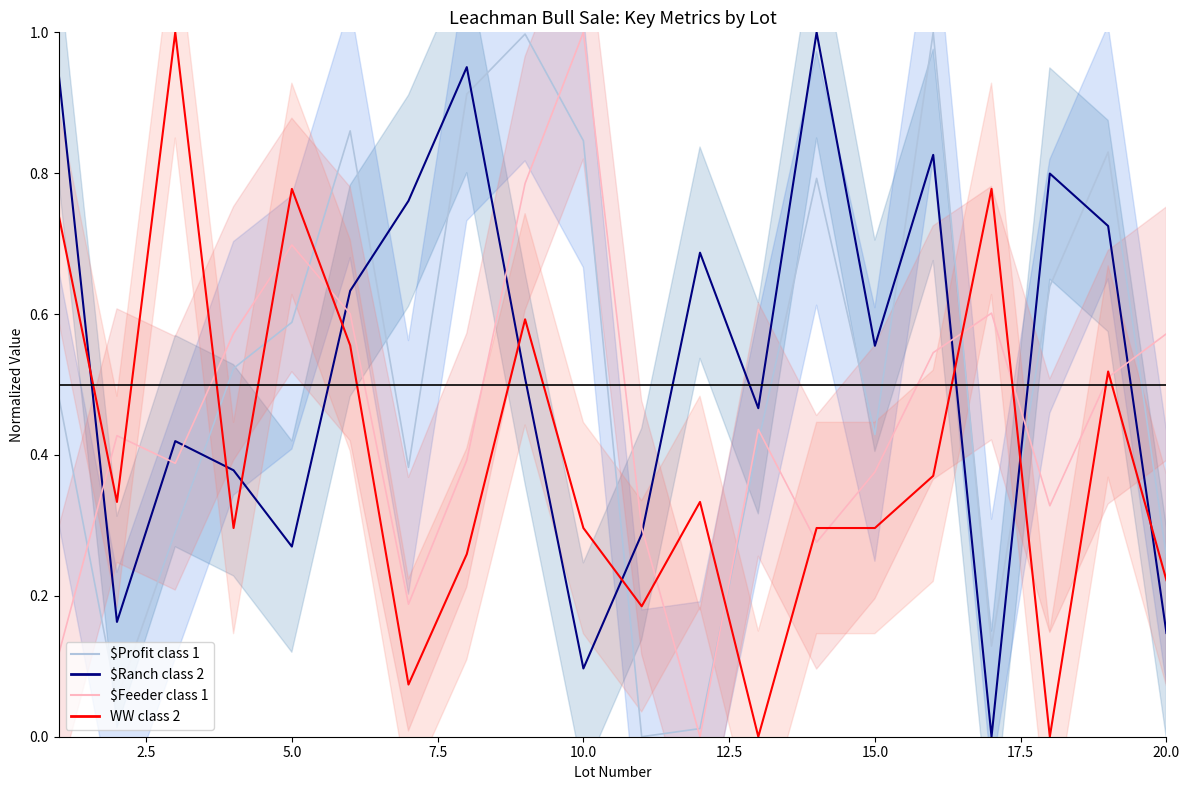

True or false: $Ranch class 2 and WW class 2 intersect in this chart.

True